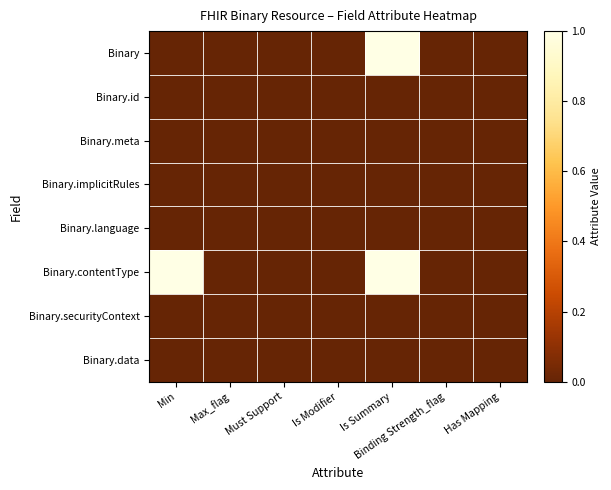

Reading left to right, extract all data points from this chart.

Binary: Min=0	Max_flag=0	Must Support=0	Is Modifier=0	Is Summary=1	Binding Strength_flag=0	Has Mapping=0
Binary.id: Min=0	Max_flag=0	Must Support=0	Is Modifier=0	Is Summary=0	Binding Strength_flag=0	Has Mapping=0
Binary.meta: Min=0	Max_flag=0	Must Support=0	Is Modifier=0	Is Summary=0	Binding Strength_flag=0	Has Mapping=0
Binary.implicitRules: Min=0	Max_flag=0	Must Support=0	Is Modifier=0	Is Summary=0	Binding Strength_flag=0	Has Mapping=0
Binary.language: Min=0	Max_flag=0	Must Support=0	Is Modifier=0	Is Summary=0	Binding Strength_flag=0	Has Mapping=0
Binary.contentType: Min=1	Max_flag=0	Must Support=0	Is Modifier=0	Is Summary=1	Binding Strength_flag=0	Has Mapping=0
Binary.securityContext: Min=0	Max_flag=0	Must Support=0	Is Modifier=0	Is Summary=0	Binding Strength_flag=0	Has Mapping=0
Binary.data: Min=0	Max_flag=0	Must Support=0	Is Modifier=0	Is Summary=0	Binding Strength_flag=0	Has Mapping=0